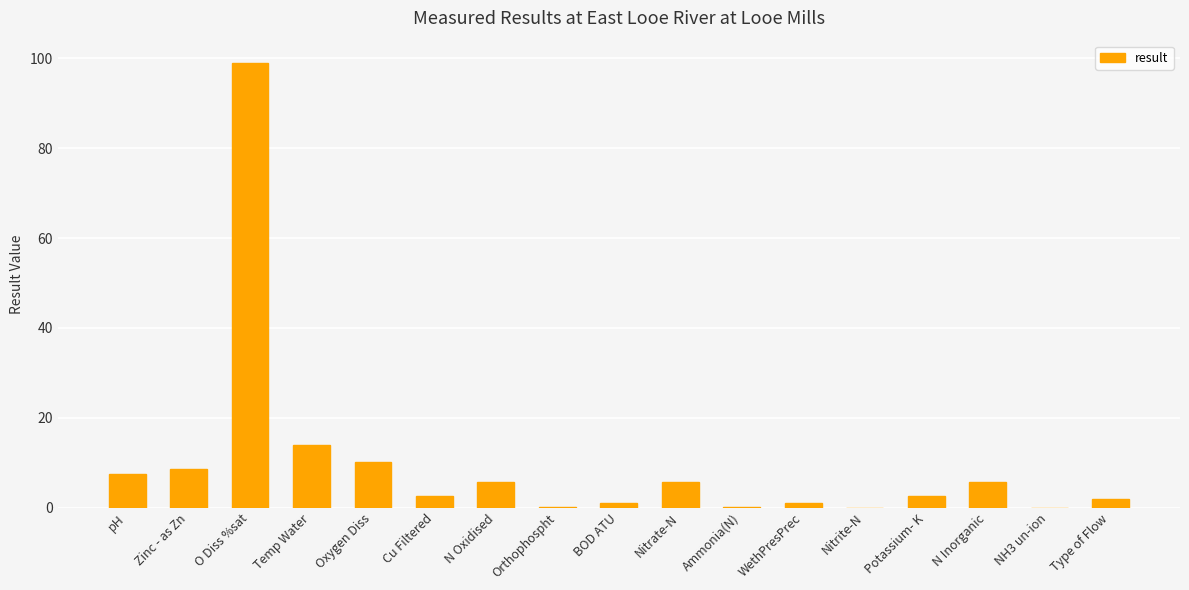

Which category has the highest value across all series?

O Diss %sat